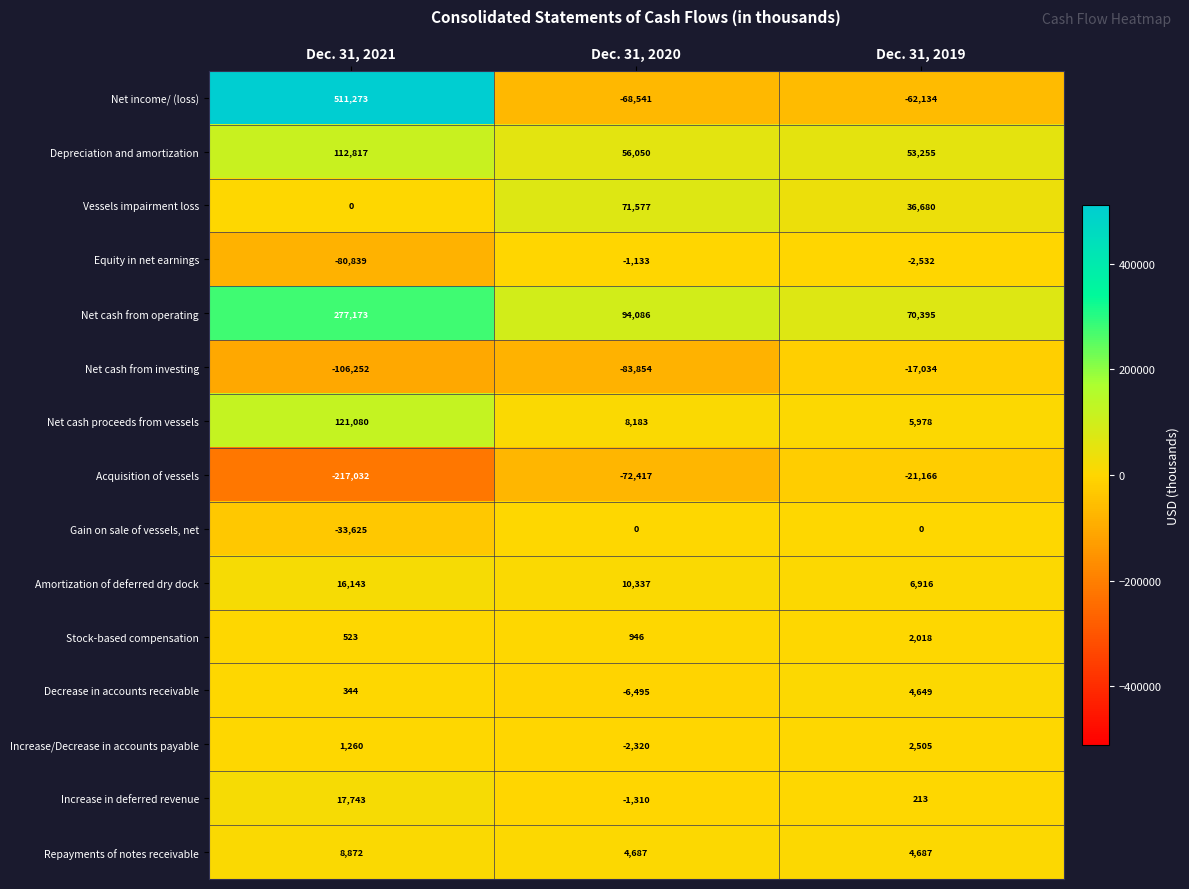

What is the sum of all Net cash proceeds from vessels values?

135241